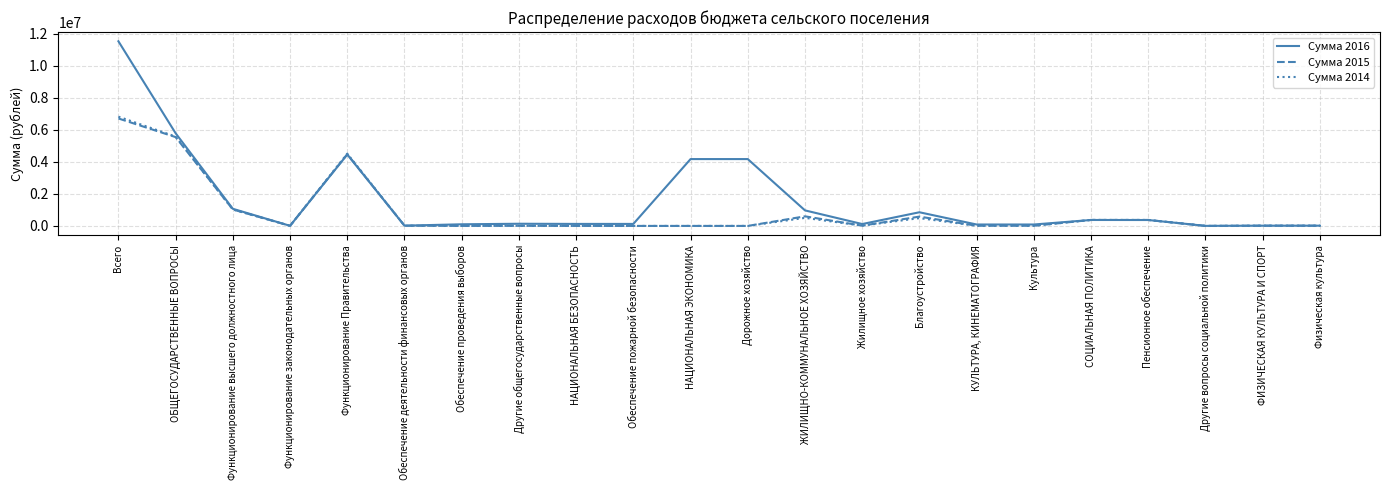

True or false: Сумма 2014 has more than 0 points higher than both neighbors.

True